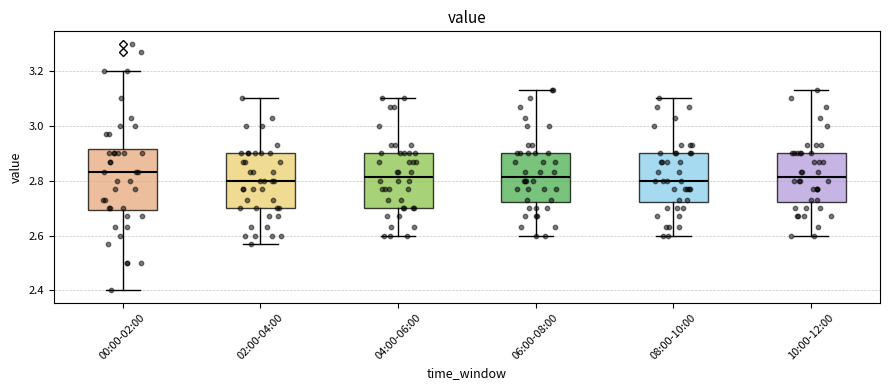

Which box is the tallest, from its lower edge to its upper edge?

00:00-02:00